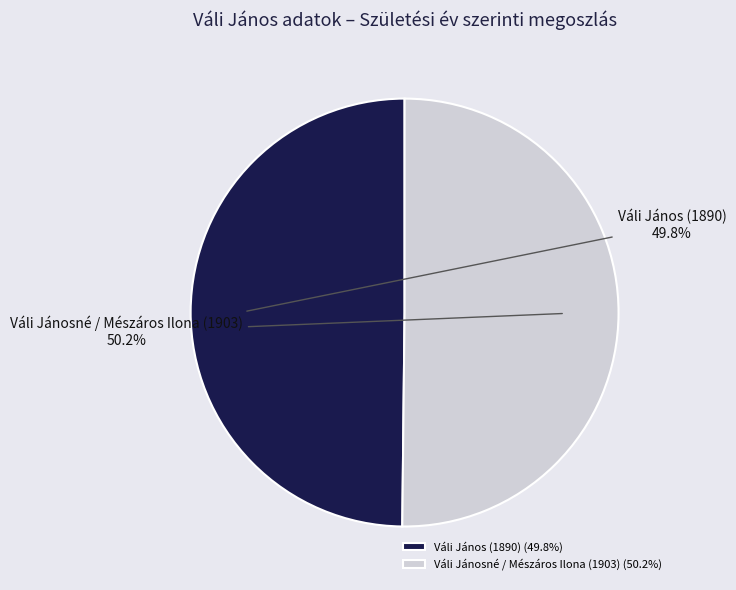

How many slices are in this pie chart?

2